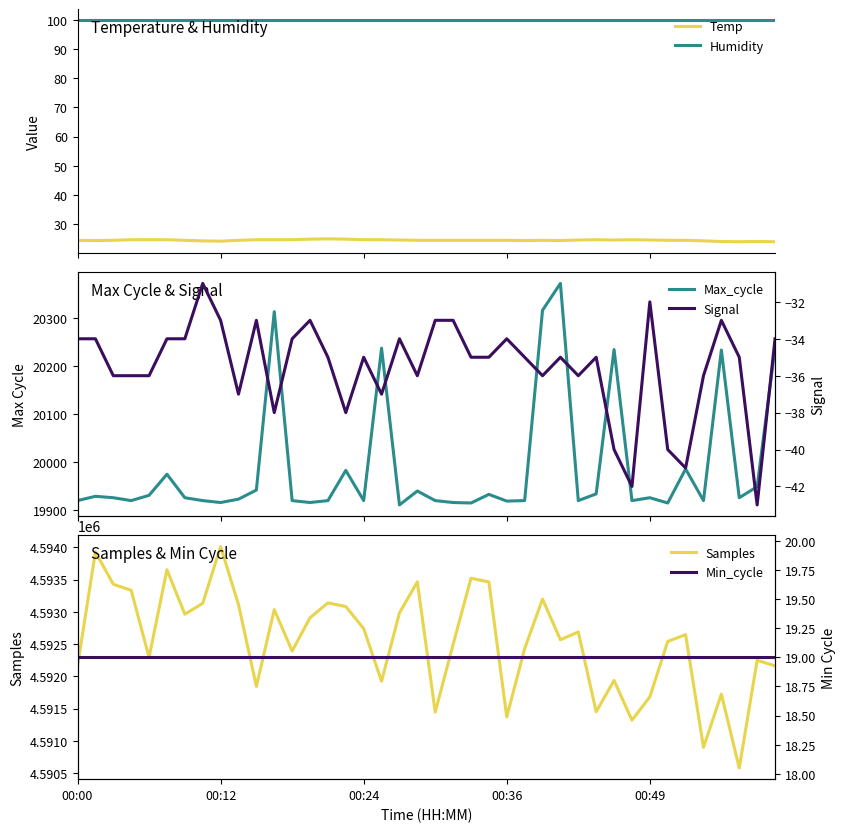

What position from the right is 17?

23